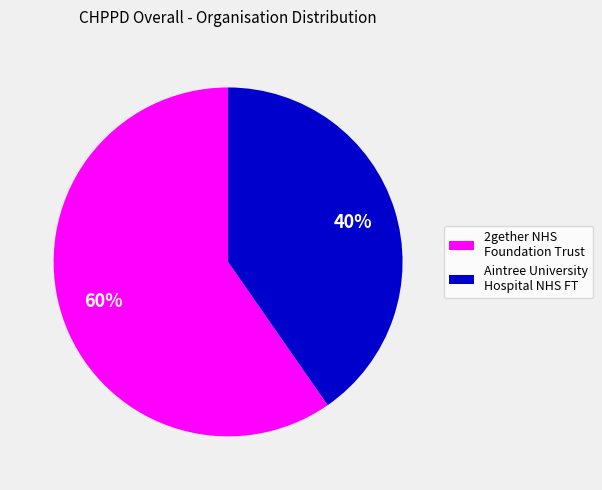

To the nearest percent, what is the average slice percentage?

50%